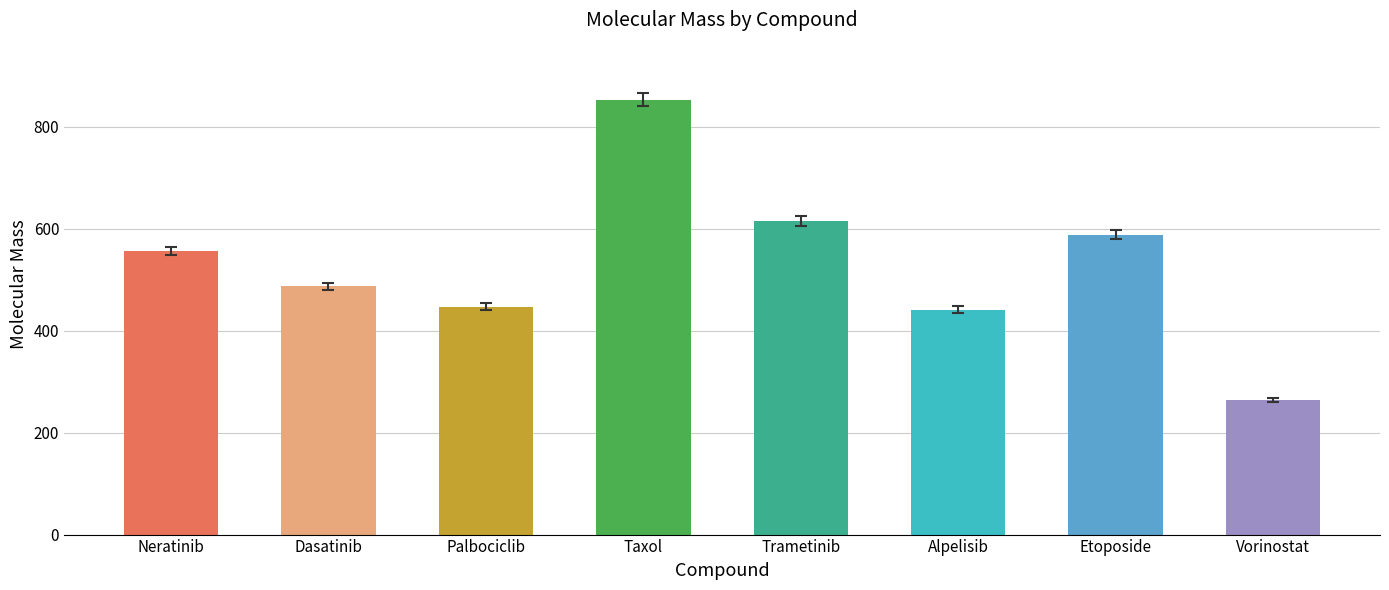

Where does the data first go above 556?

Neratinib